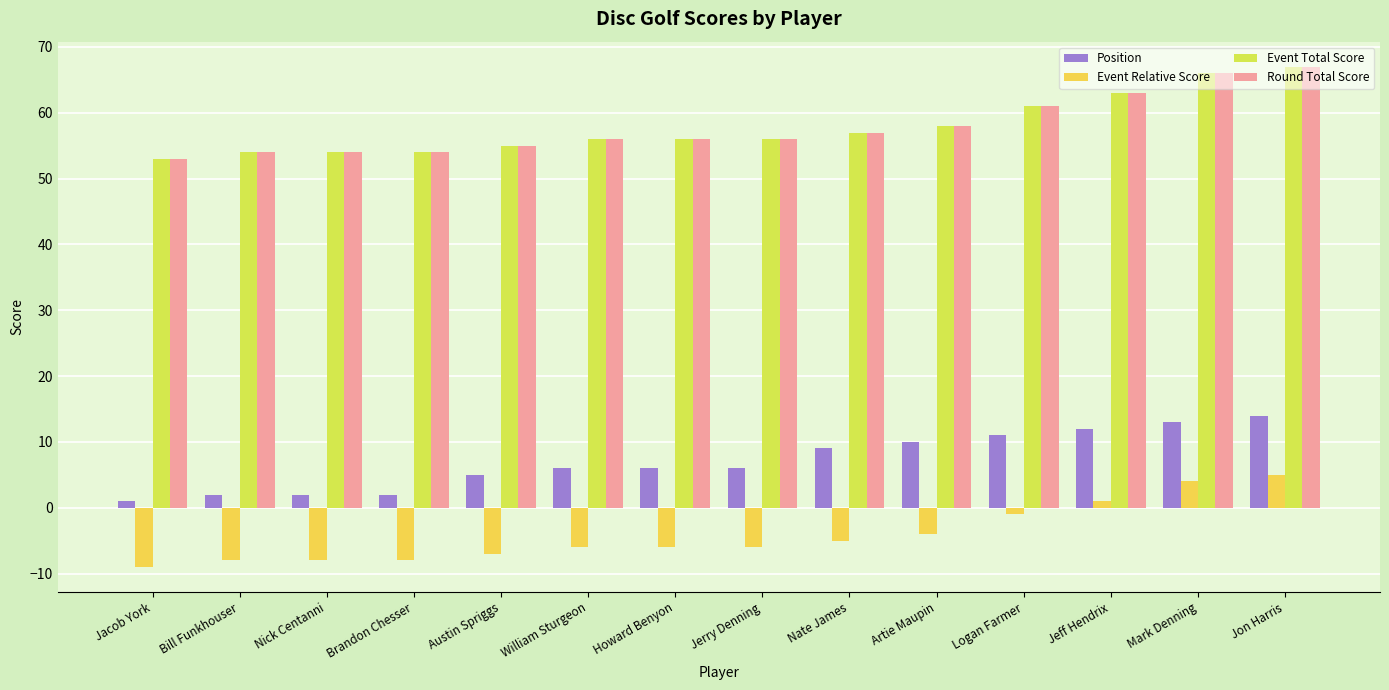

What is the greatest value displayed?

67